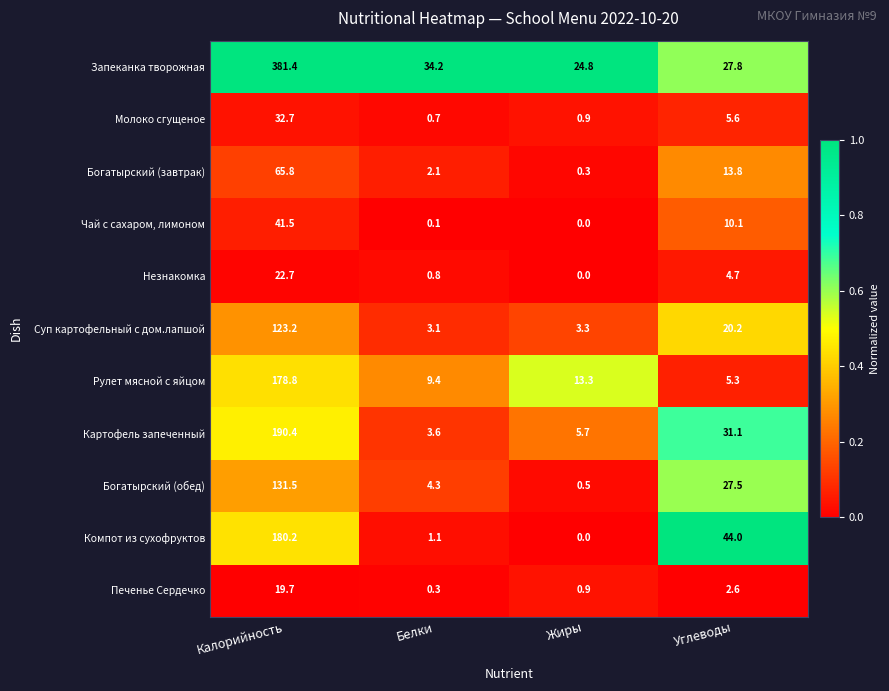

What is the sum of all Запеканка творожная values?

468.2